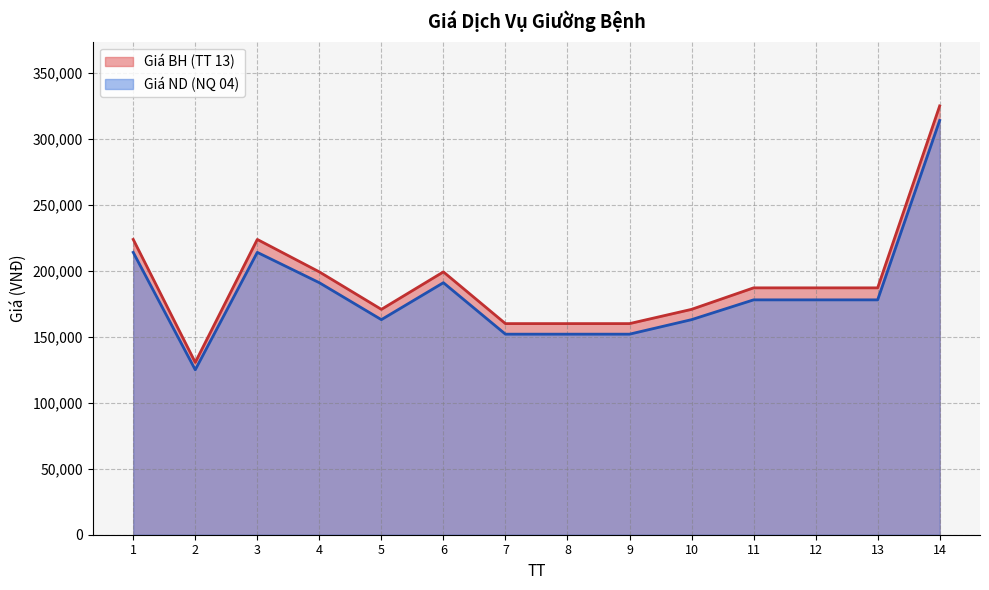

Rank the series by their average value, from highest to lowest.

Giá BH (TT 13), Giá ND (NQ 04)